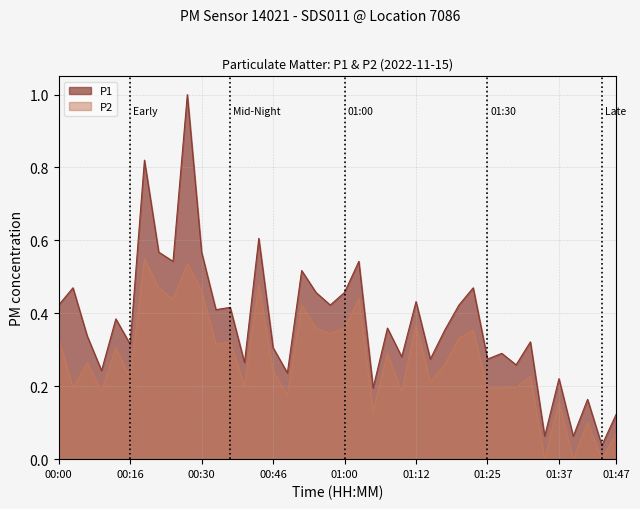

Which series changed the most between 00:13 and 01:10?

P2